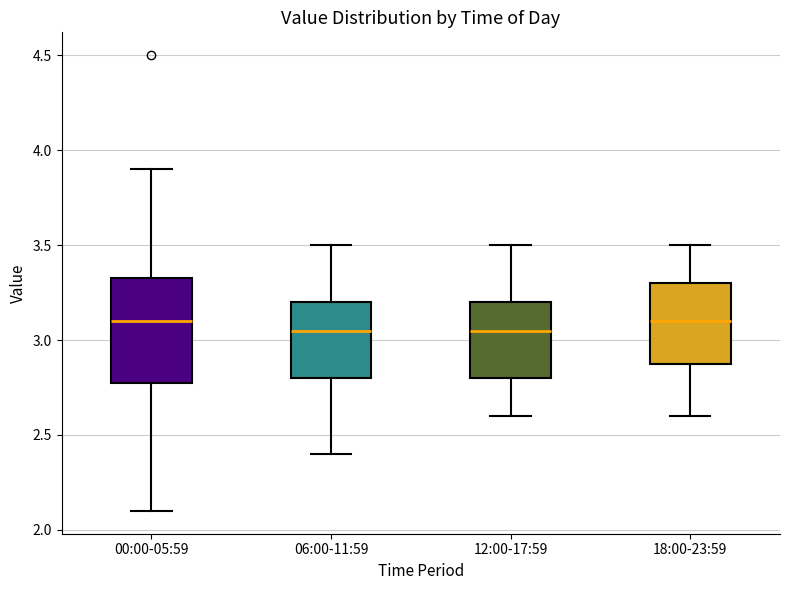

Reading left to right, transcribe this box plot: for each box, give where its median line is, the range the box spans, and where its two whiskers end, as read against the y-axis. The values are not printed on the chart, so give them approximately, as read against the axis.

00:00-05:59: median 3.10, box 2.80 to 3.35, whiskers 2.10 to 3.90
06:00-11:59: median 3.05, box 2.80 to 3.20, whiskers 2.40 to 3.50
12:00-17:59: median 3.05, box 2.80 to 3.20, whiskers 2.60 to 3.50
18:00-23:59: median 3.10, box 2.90 to 3.30, whiskers 2.60 to 3.50